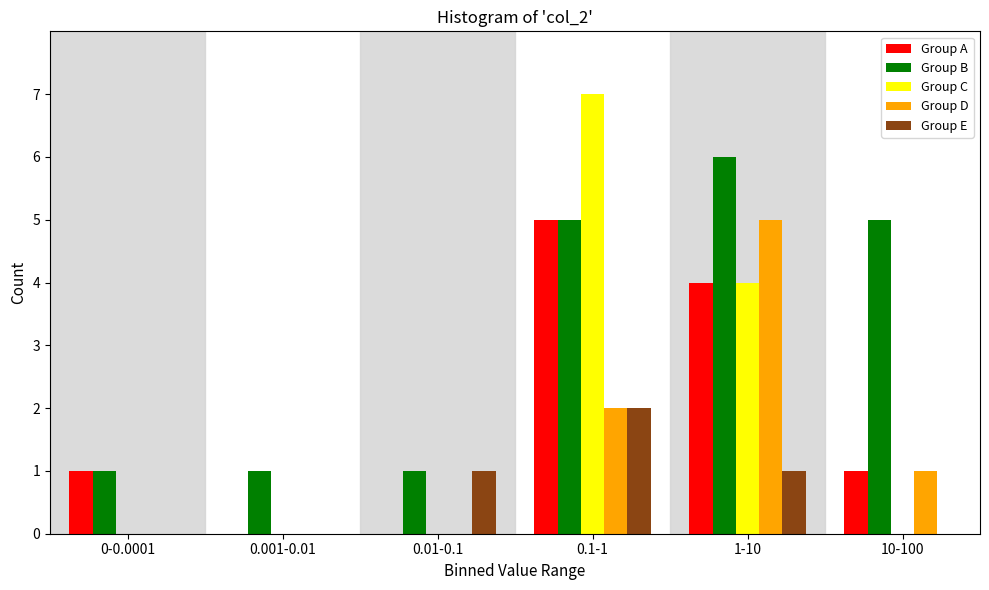

Reading left to right, what are all the values shown in this chart?

Group A: 0-0.0001=1	0.001-0.01=0	0.01-0.1=0	0.1-1=5	1-10=4	10-100=1
Group B: 0-0.0001=1	0.001-0.01=1	0.01-0.1=1	0.1-1=5	1-10=6	10-100=5
Group C: 0-0.0001=0	0.001-0.01=0	0.01-0.1=0	0.1-1=7	1-10=4	10-100=0
Group D: 0-0.0001=0	0.001-0.01=0	0.01-0.1=0	0.1-1=2	1-10=5	10-100=1
Group E: 0-0.0001=0	0.001-0.01=0	0.01-0.1=1	0.1-1=2	1-10=1	10-100=0